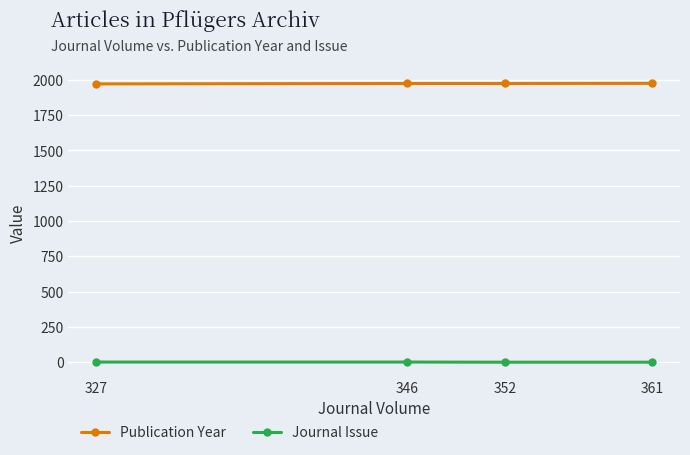

How many Publication Year values are between 1974 and 1975?

3